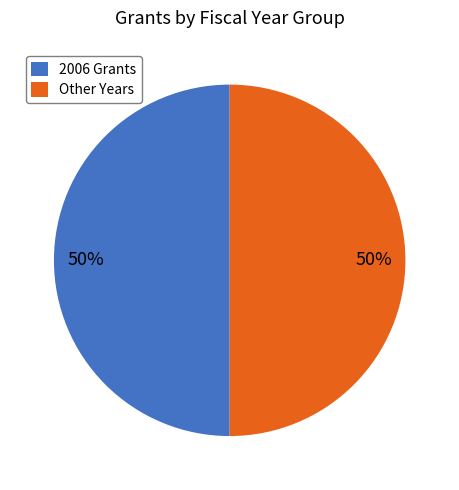

To the nearest percent, what is the average slice percentage?

50%